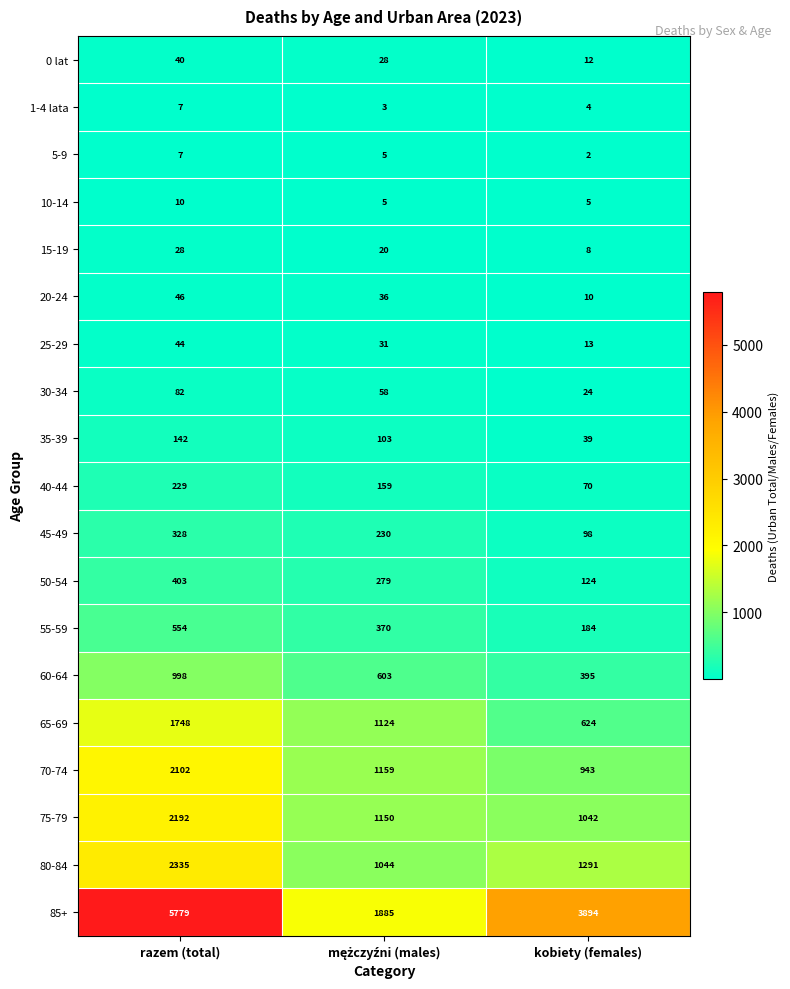

True or false: 45-49 has a value of 70 at razem (total).

False